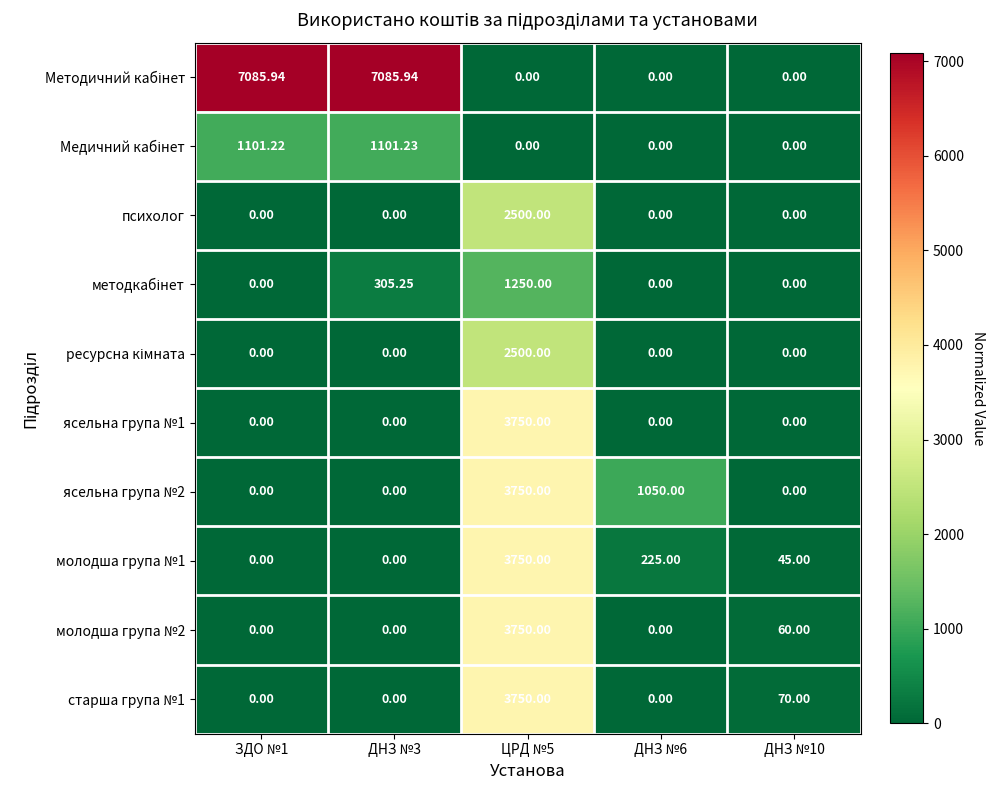

Rank the series by their maximum value, from highest to lowest.

Методичний кабінет, ясельна група №1, ясельна група №2, молодша група №1, молодша група №2, старша група №1, психолог, ресурсна кімната, методкабінет, Медичний кабінет